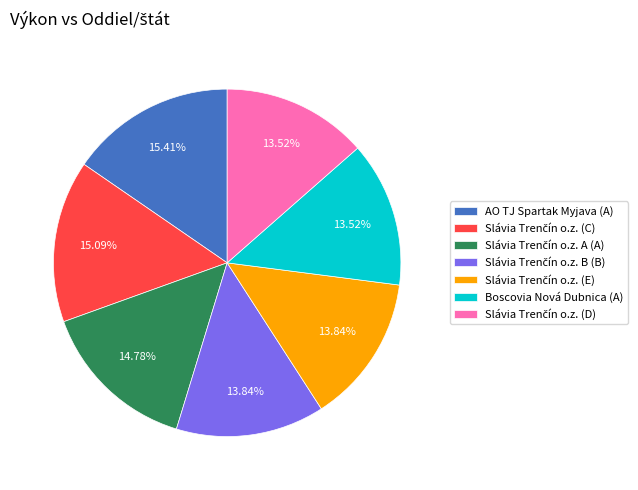

Does Boscovia Nová Dubnica (A) account for over 50% of the chart?

No